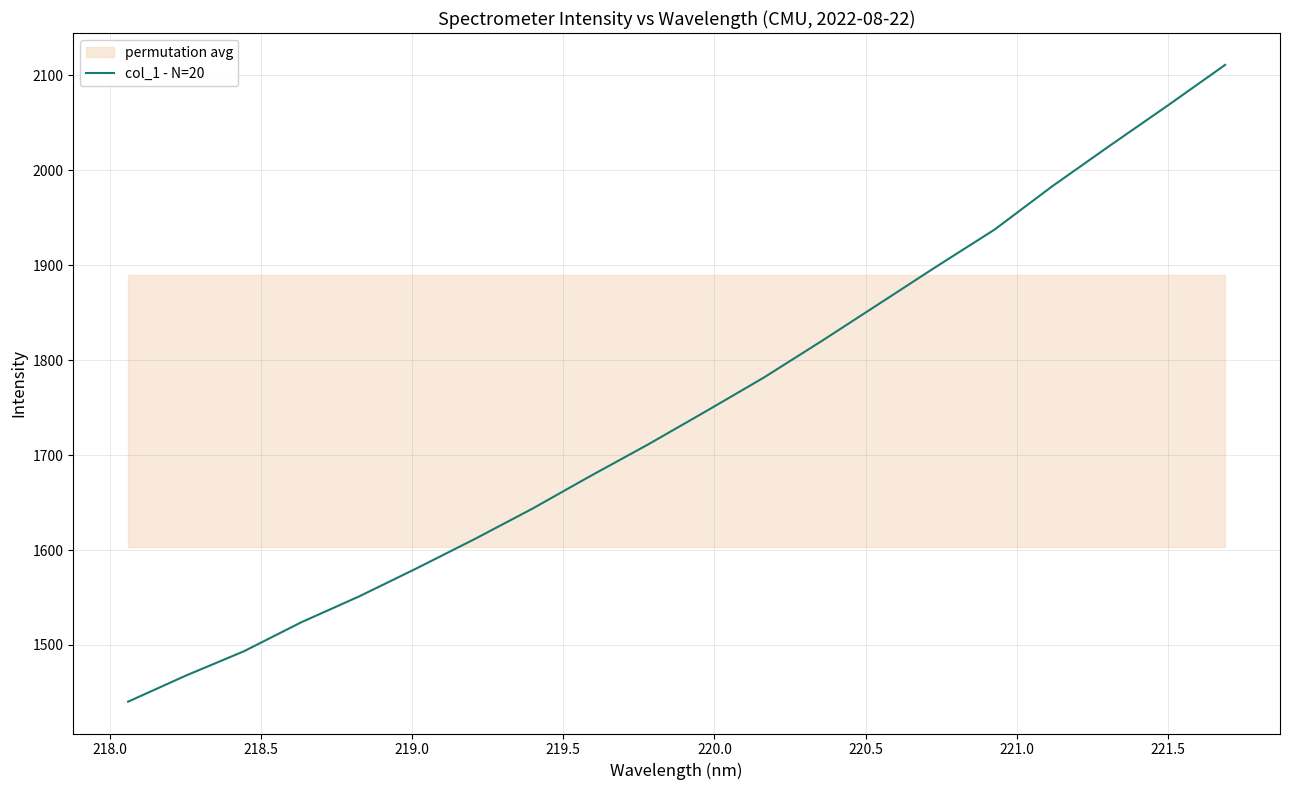

What is the highest value of the col_1 - N=20 series?

2111.0